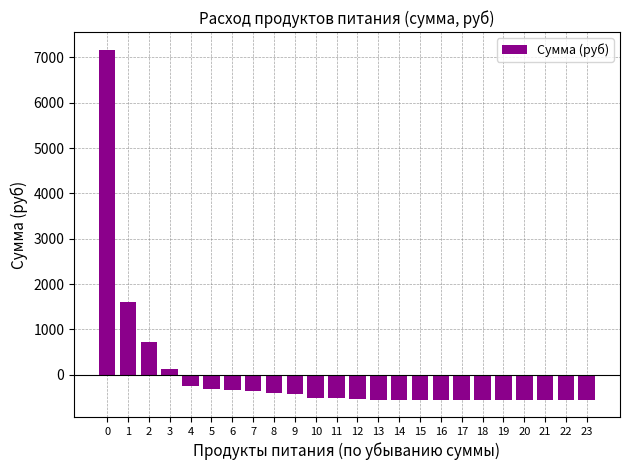

What is the difference between the maximum and minimum values?

7717.5